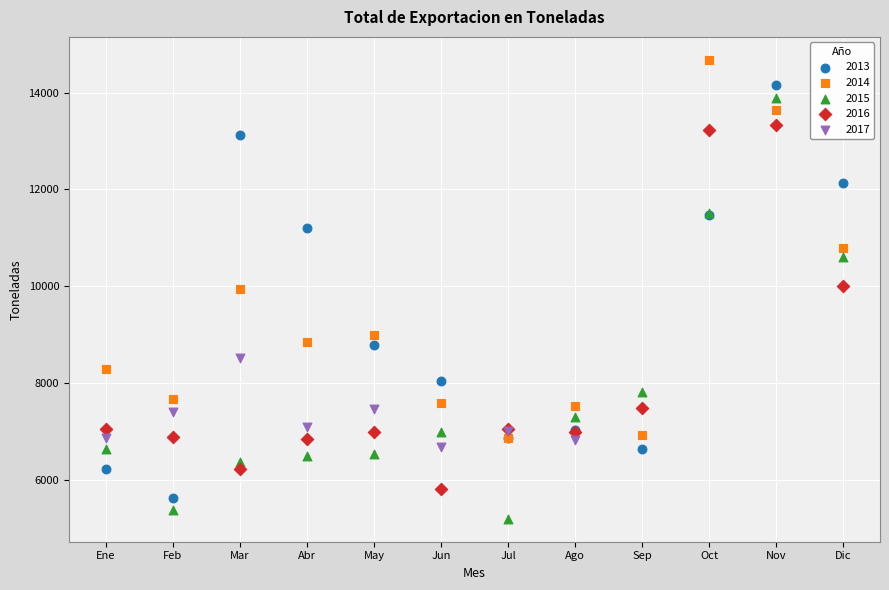

Which series contains the highest Y value?

2014